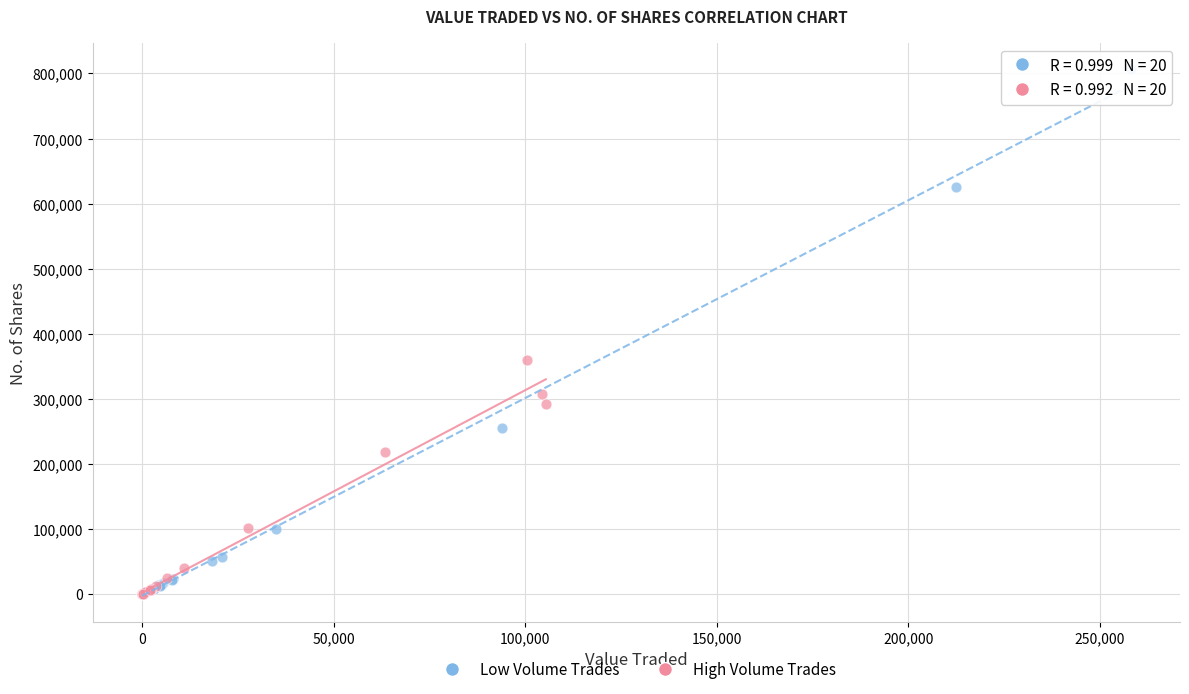

Which series has the widest spread of Y values?

Low Volume Trades